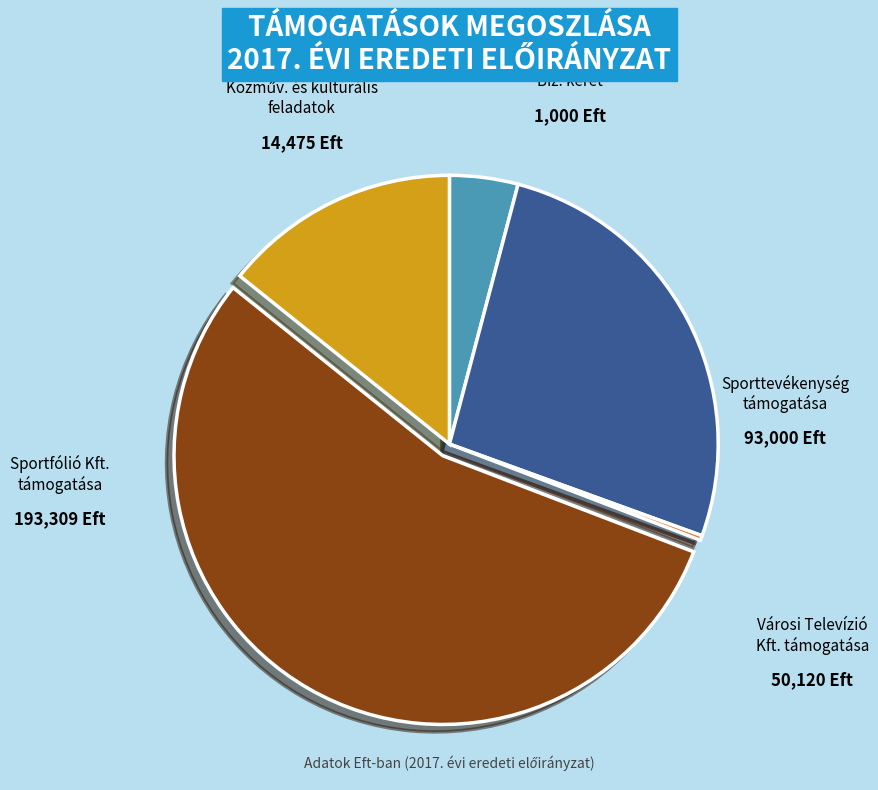

How many segments does this pie chart have?

5